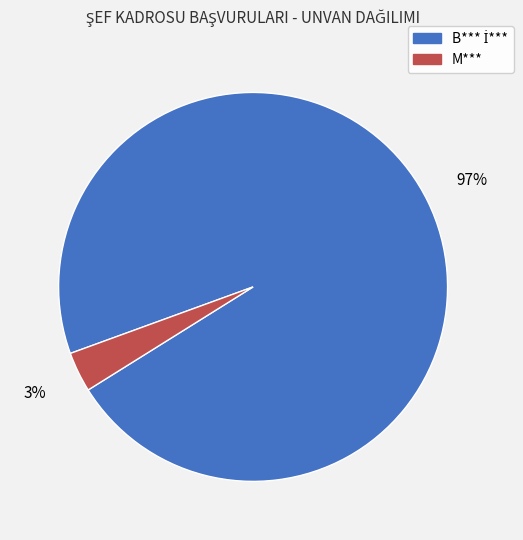

True or false: M*** accounts for 3% of the total.

True